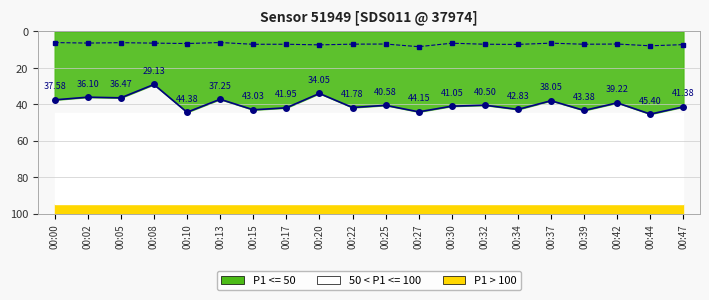

Is the value of P1 line at 00:15 greater than the value of P2 at 00:32?

Yes